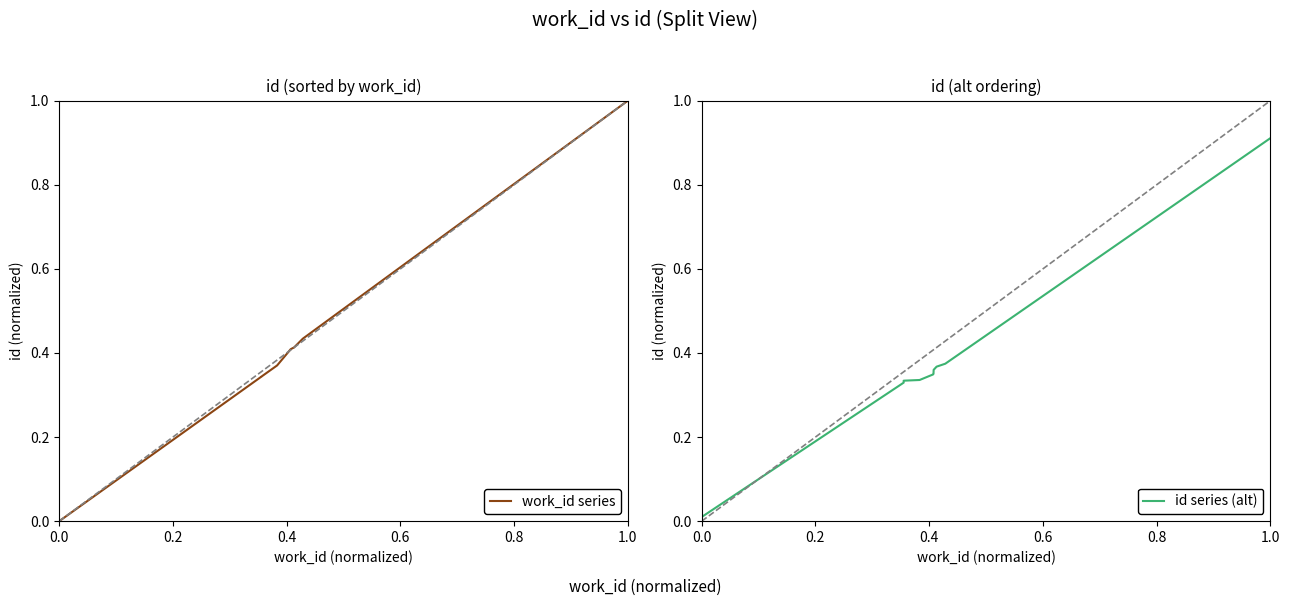

At how many categories does at least one series exceed 0?

10